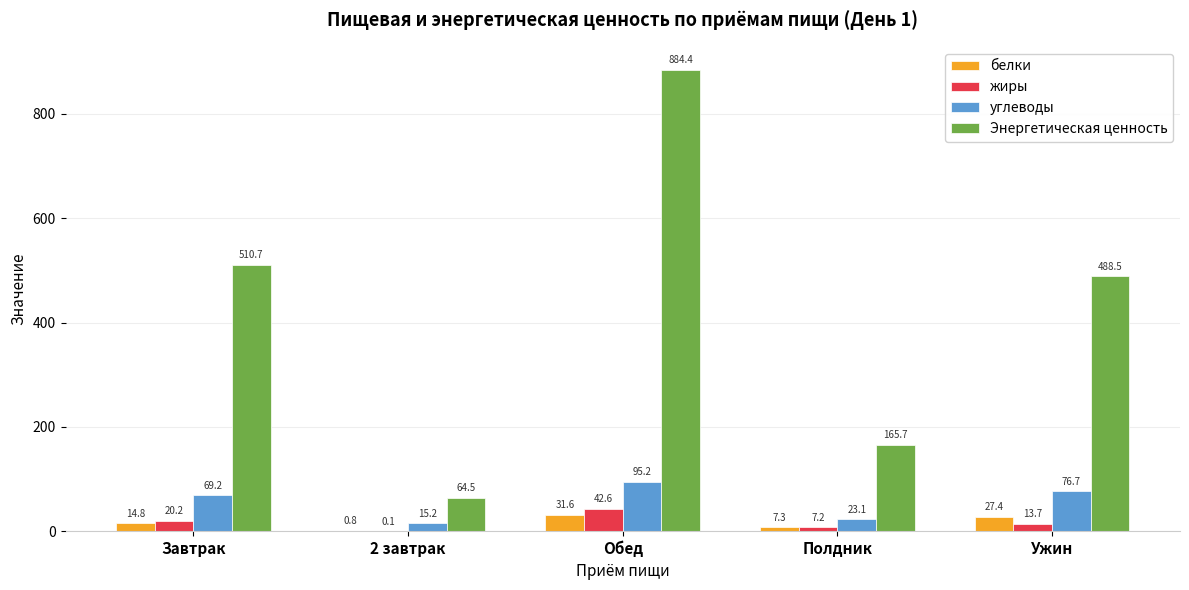

What is the sum of the углеводы values at Обед and Ужин?

171.9